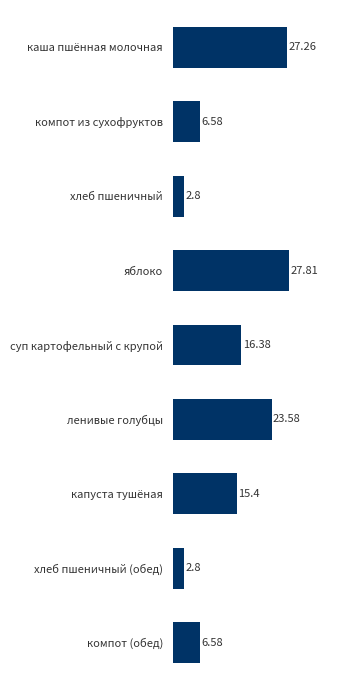

Which has a higher value, ленивые голубцы or каша пшённая молочная?

каша пшённая молочная